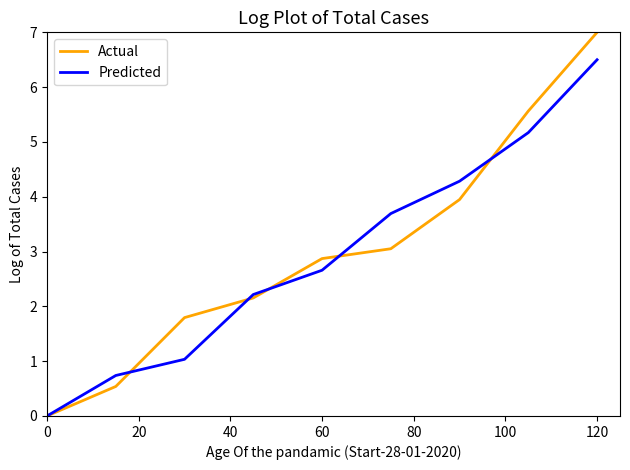

What is the maximum value for Predicted?

6.5